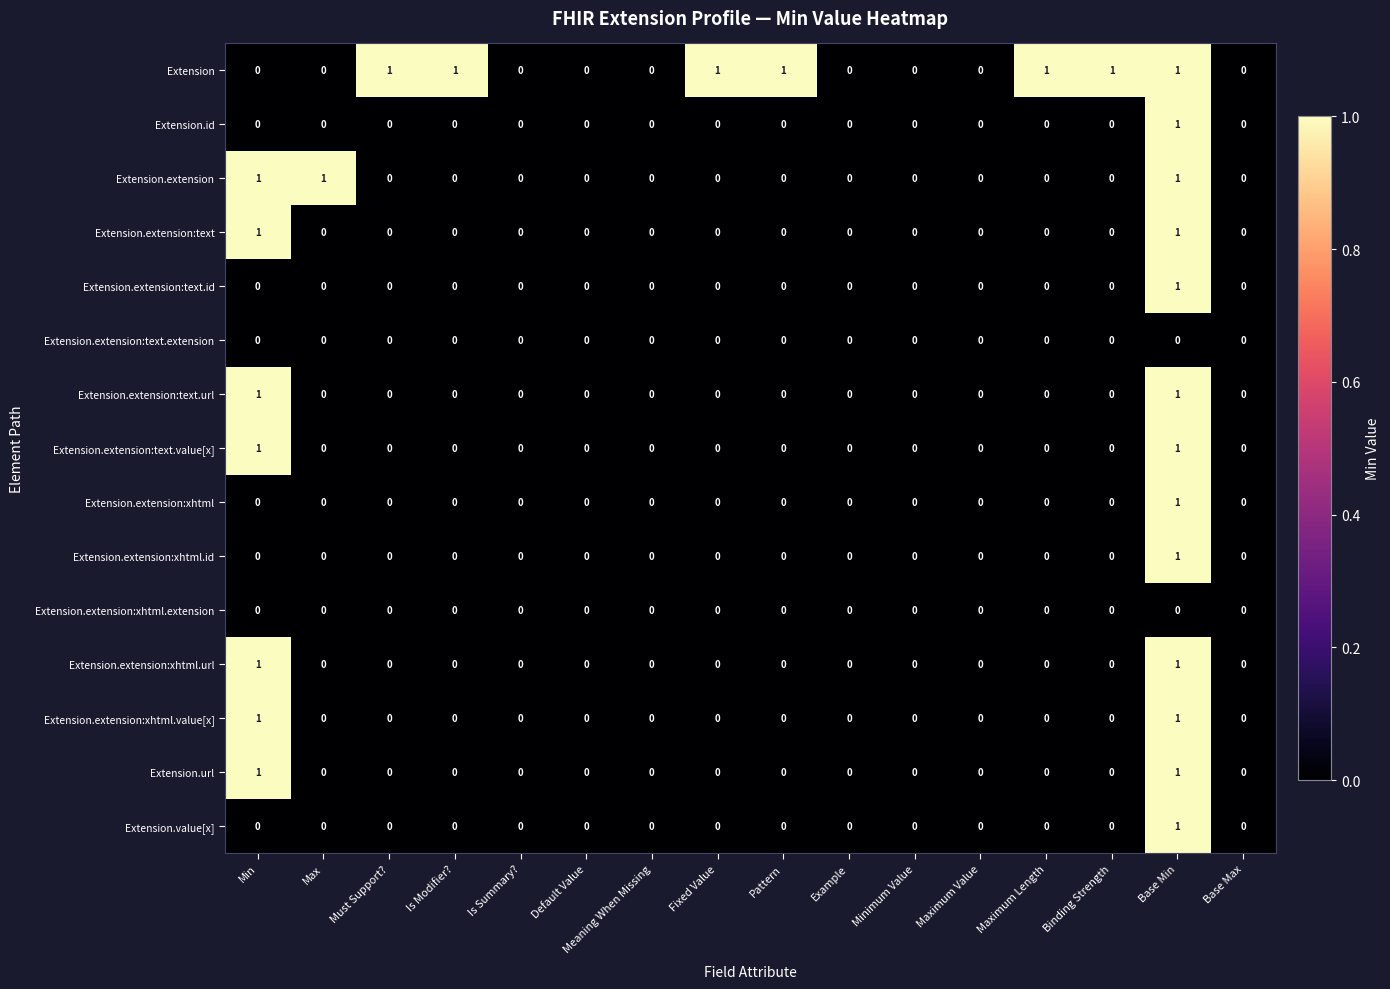

What is the total value across all series at Base Min?

13